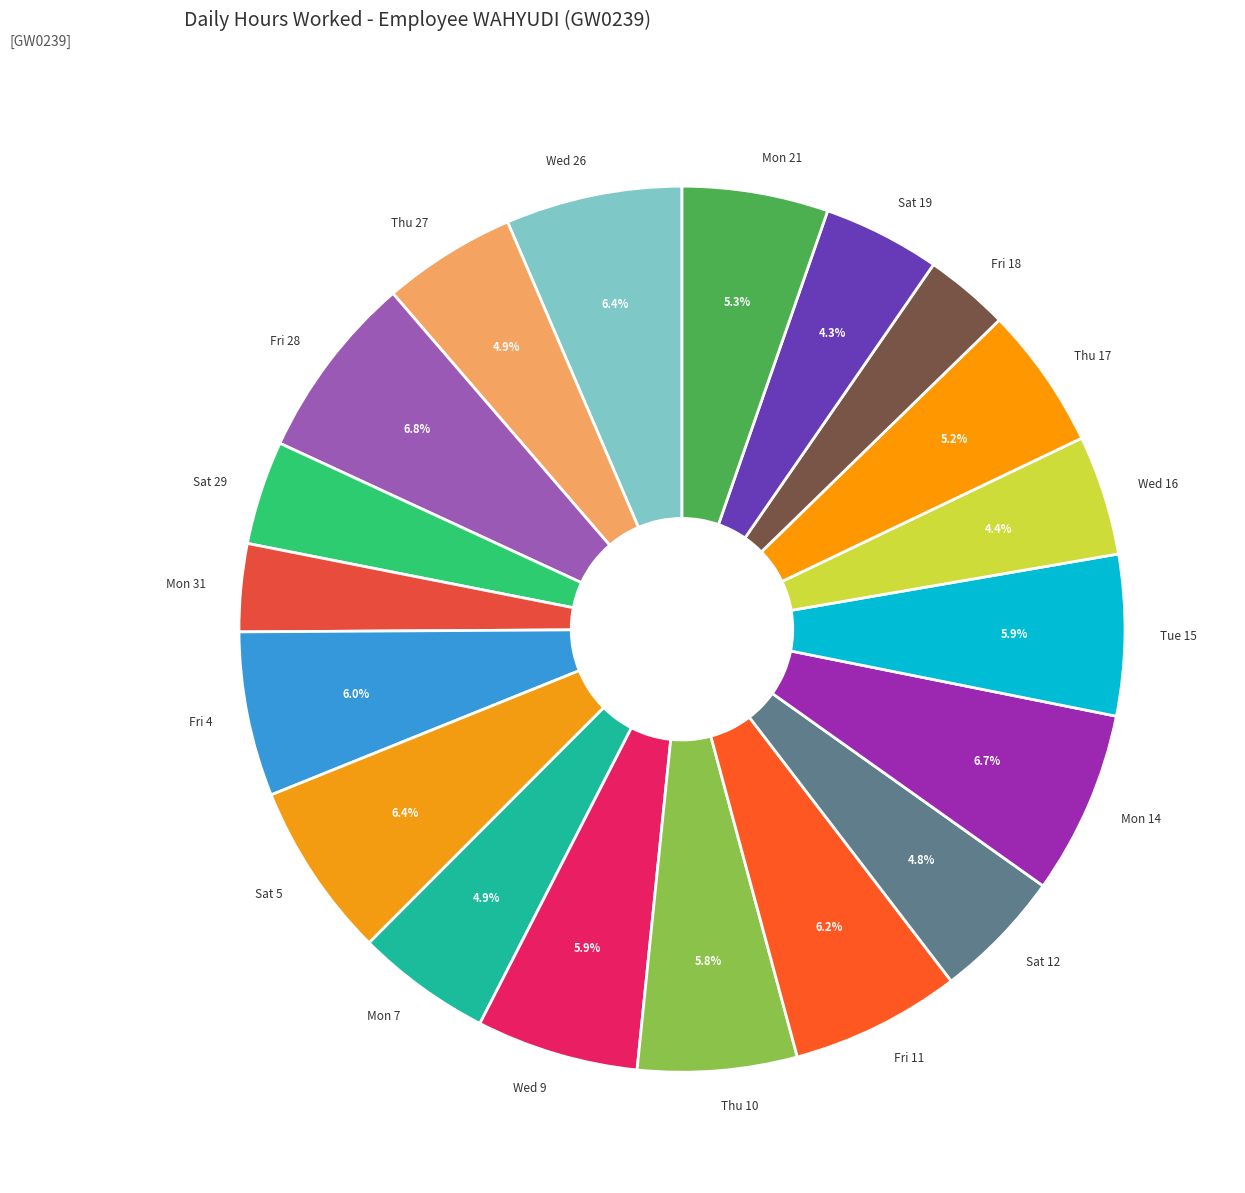

Combined, do Tue 15 and Wed 26 account for over 50%?

No